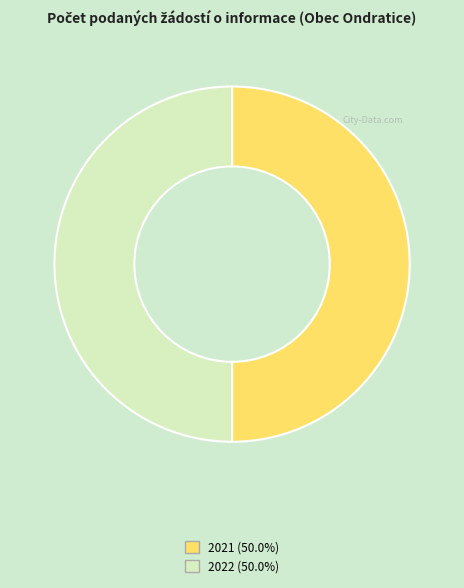

Approximately how many times larger is the value at 2021 (50.0%) compared to 2022 (50.0%)?

1.0